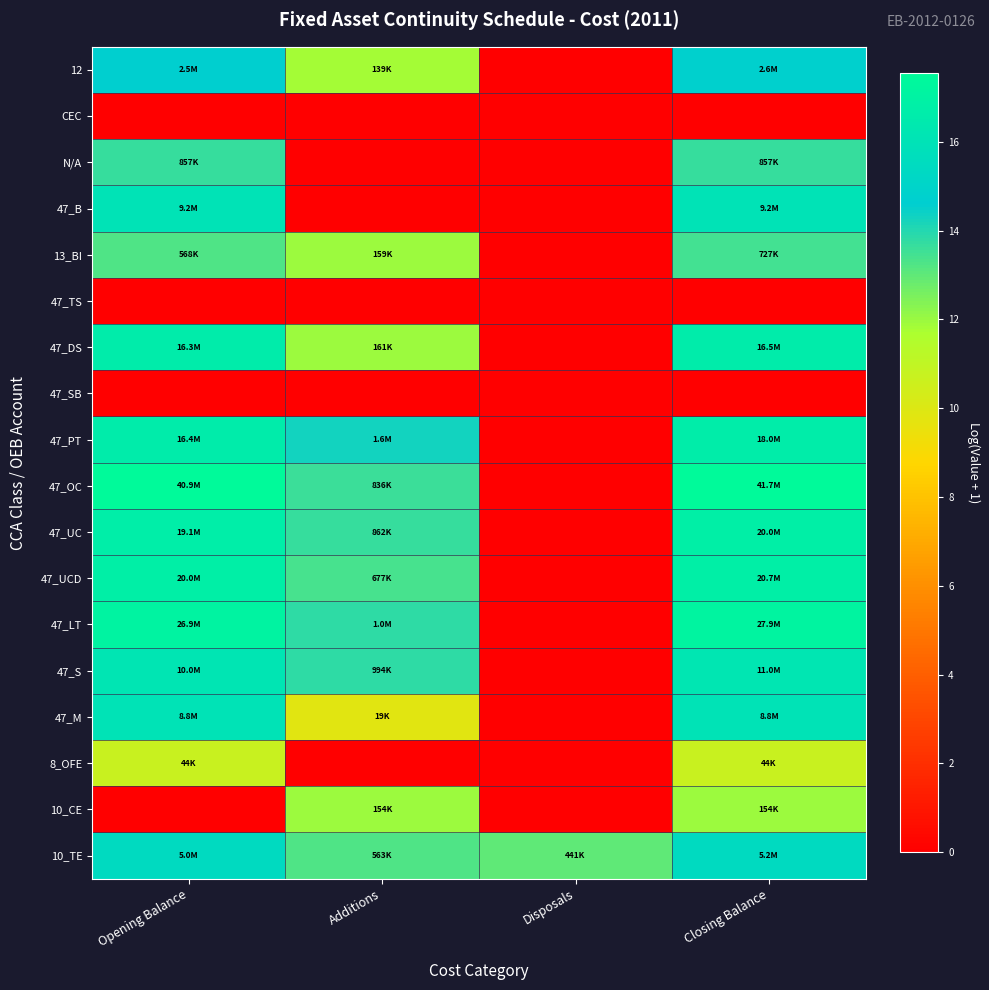

Reading left to right, transcribe all the data shown in this chart.

12: Opening Balance=14.7	Additions=11.8	Disposals=0.0	Closing Balance=14.8
CEC: Opening Balance=0.0	Additions=0.0	Disposals=0.0	Closing Balance=0.0
N/A: Opening Balance=13.7	Additions=0.0	Disposals=0.0	Closing Balance=13.7
47_B: Opening Balance=16.0	Additions=0.0	Disposals=0.0	Closing Balance=16.0
13_BI: Opening Balance=13.2	Additions=12.0	Disposals=0.0	Closing Balance=13.5
47_TS: Opening Balance=0.0	Additions=0.0	Disposals=0.0	Closing Balance=0.0
47_DS: Opening Balance=16.6	Additions=12.0	Disposals=0.0	Closing Balance=16.6
47_SB: Opening Balance=0.0	Additions=0.0	Disposals=0.0	Closing Balance=0.0
47_PT: Opening Balance=16.6	Additions=14.3	Disposals=0.0	Closing Balance=16.7
47_OC: Opening Balance=17.5	Additions=13.6	Disposals=0.0	Closing Balance=17.5
47_UC: Opening Balance=16.8	Additions=13.7	Disposals=0.0	Closing Balance=16.8
47_UCD: Opening Balance=16.8	Additions=13.4	Disposals=0.0	Closing Balance=16.8
47_LT: Opening Balance=17.1	Additions=13.8	Disposals=0.0	Closing Balance=17.1
47_S: Opening Balance=16.1	Additions=13.8	Disposals=0.0	Closing Balance=16.2
47_M: Opening Balance=16.0	Additions=9.9	Disposals=0.0	Closing Balance=16.0
8_OFE: Opening Balance=10.7	Additions=0.0	Disposals=0.0	Closing Balance=10.7
10_CE: Opening Balance=0.0	Additions=11.9	Disposals=0.0	Closing Balance=11.9
10_TE: Opening Balance=15.4	Additions=13.2	Disposals=13.0	Closing Balance=15.5